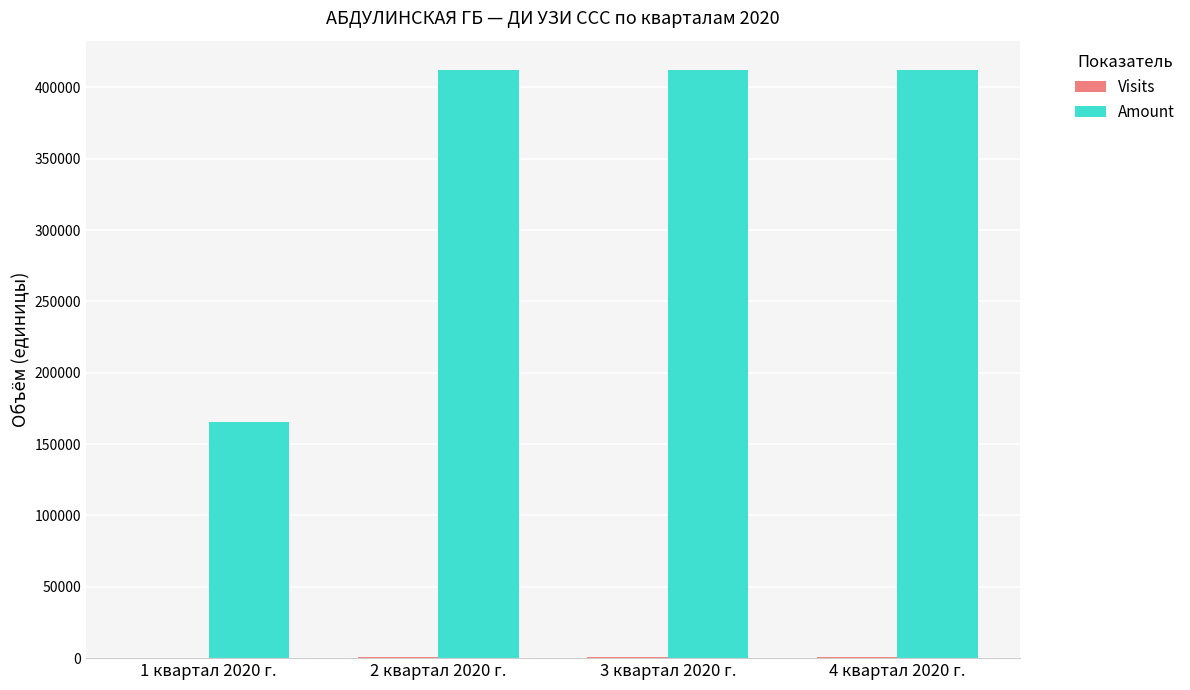

Count the number of data series in this chart.

2